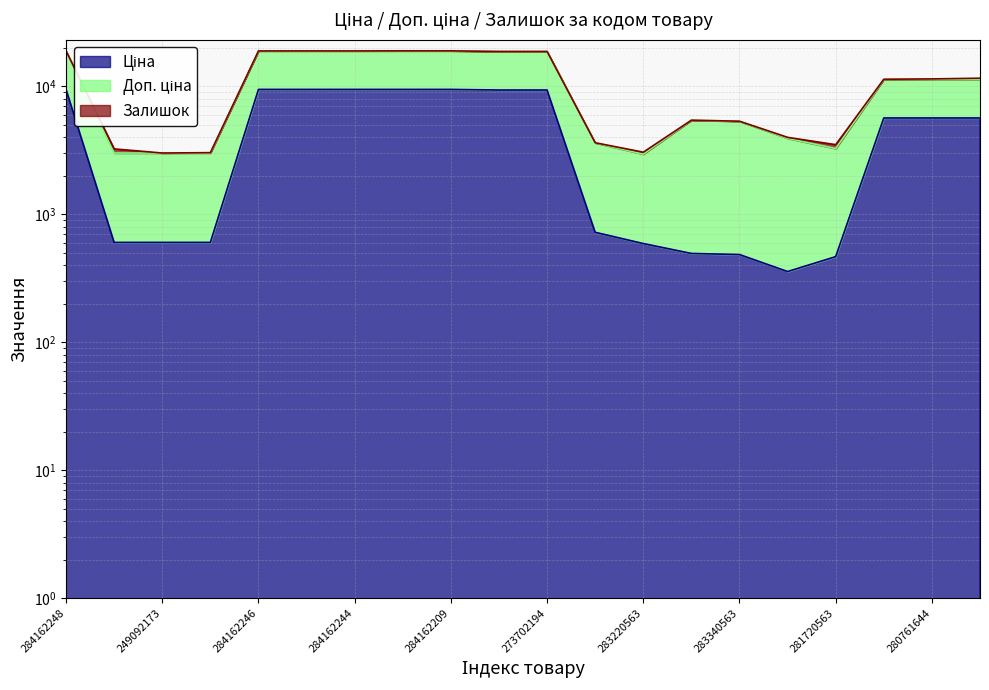

The value of Доп. ціна at 273702194 is 26251.7. True or false?

False